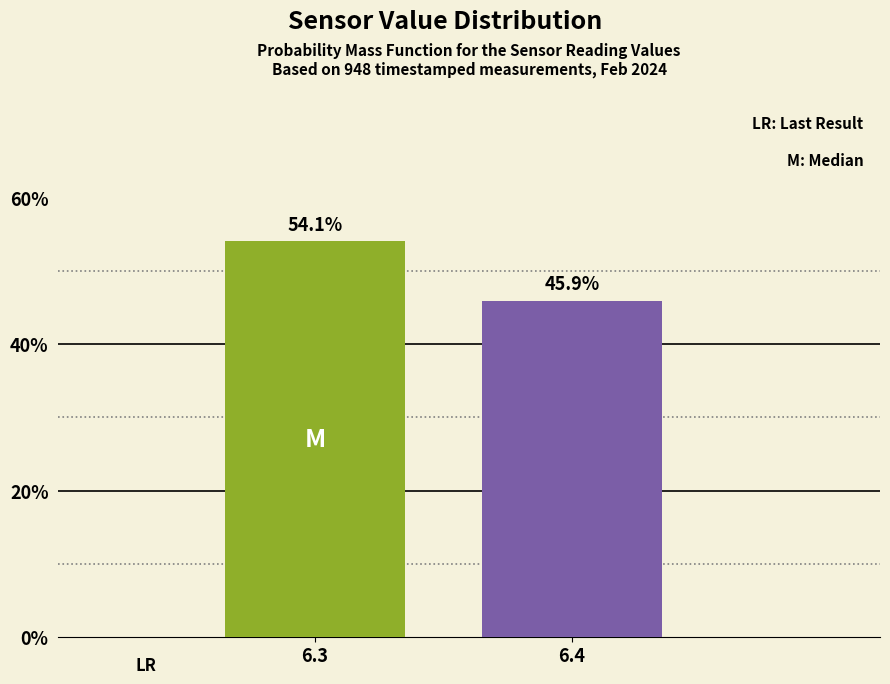

Reading left to right, what are all the values shown in this chart?

6.3=54.1	6.4=45.9